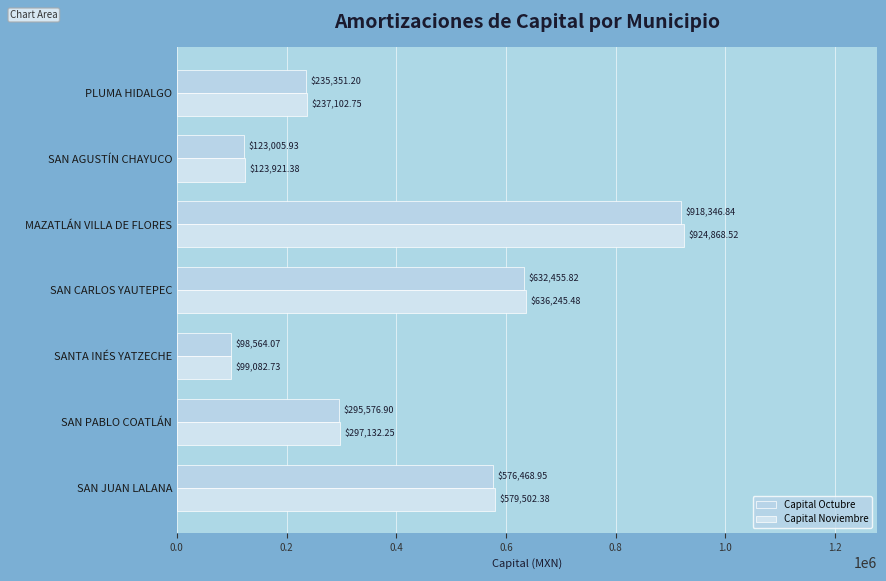

How many data points does each series have?

7